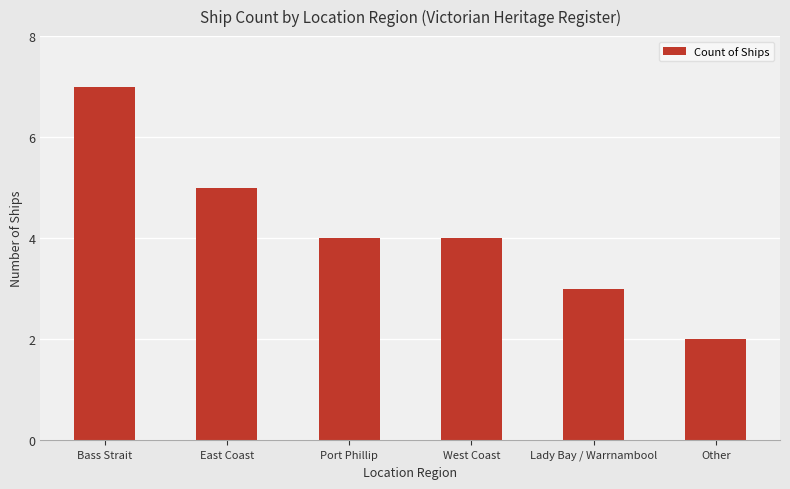

True or false: the data shows 4 at Port Phillip.

True